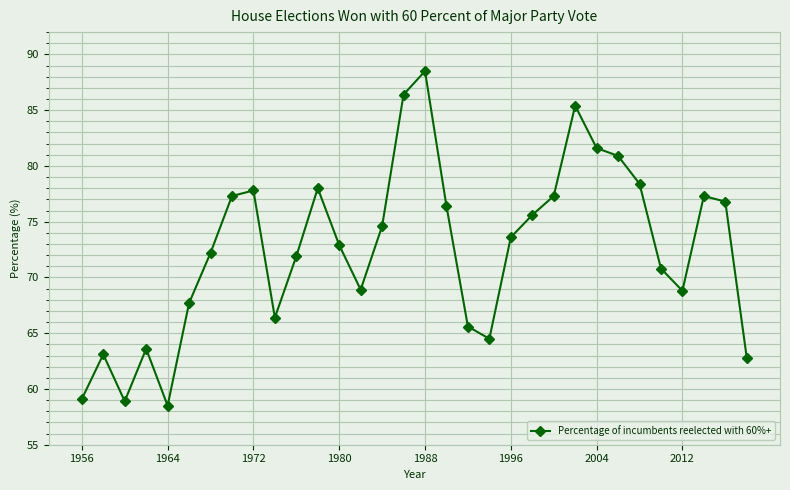

True or false: the data has more than 0 interior local peaks.

True